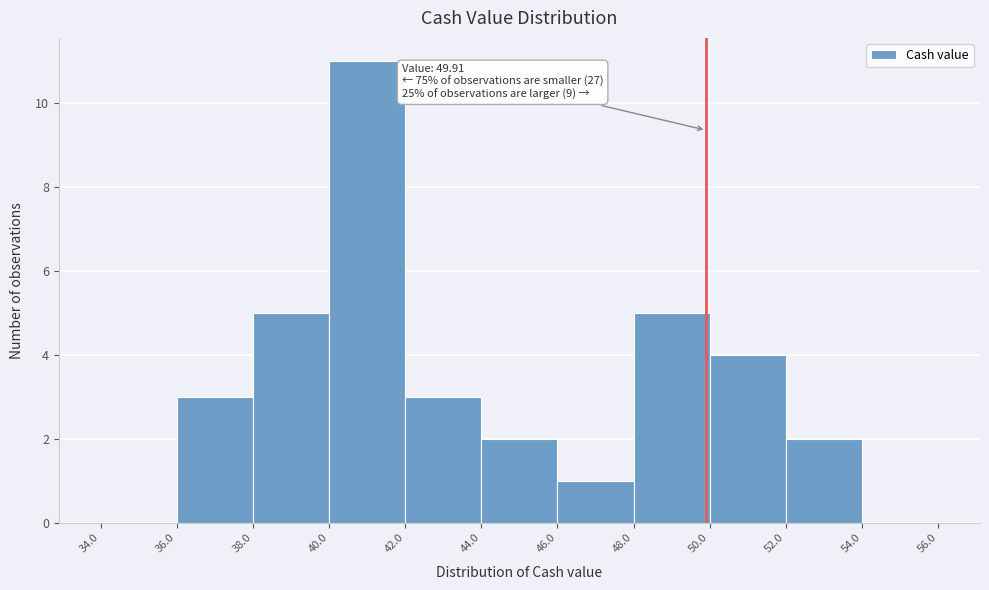

Which range on the x-axis has the tallest bar?

40.0 to 42.0